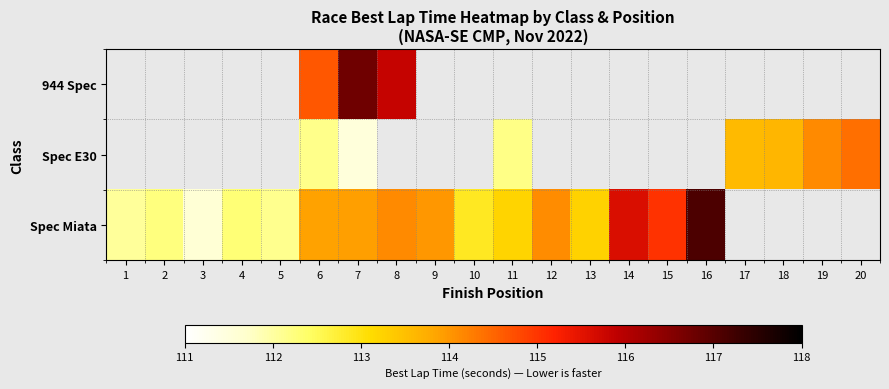

At how many categories does at least one series exceed 113?

14